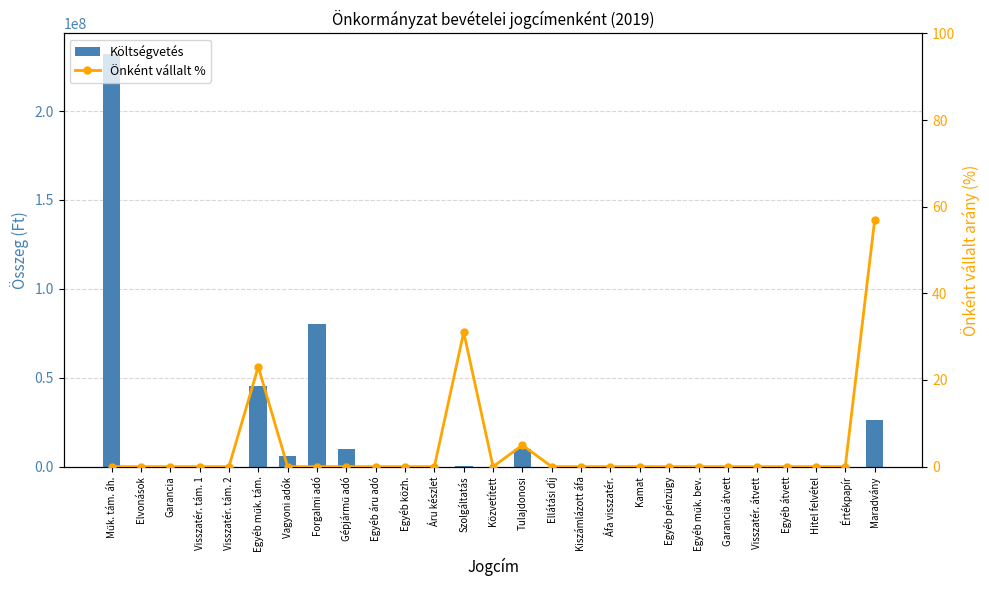

True or false: Önként vállalt % has a value of 0.0 at Egyéb pénzügy.

True